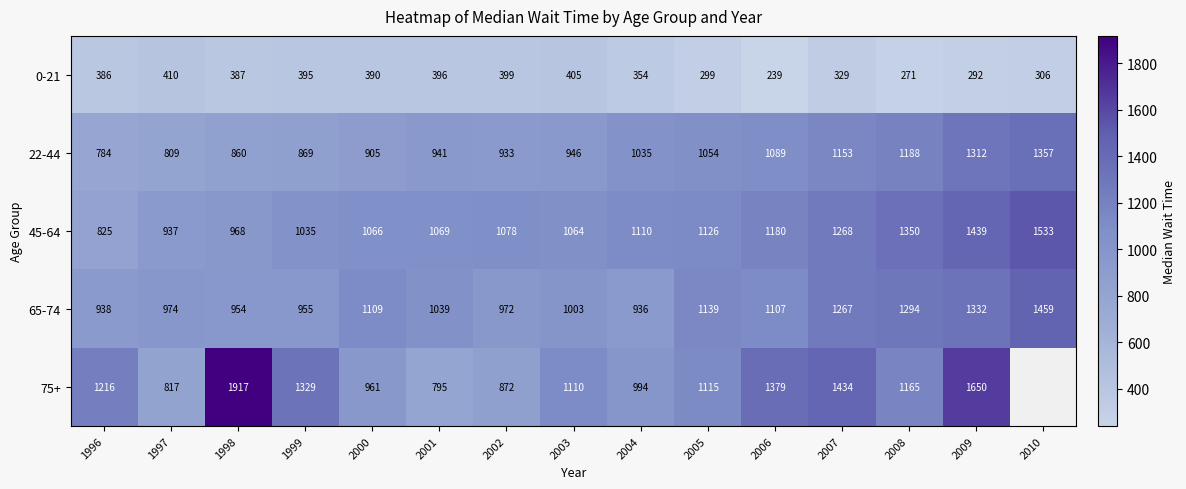

At 2007, list the series in order from smallest to largest.

0-21, 22-44, 65-74, 45-64, 75+